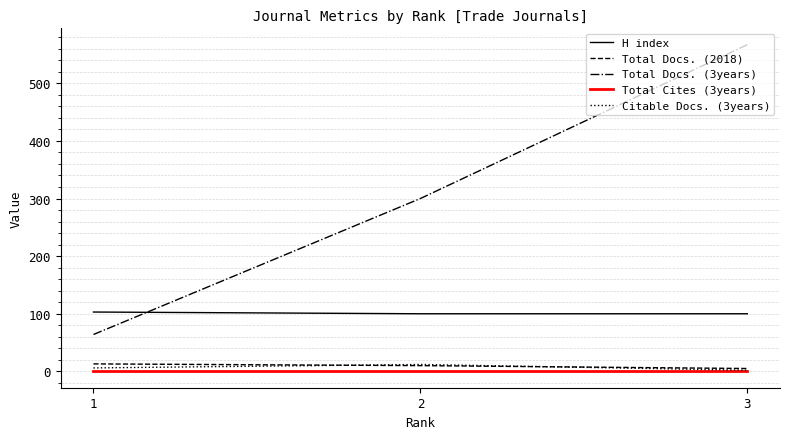

What is the total value across all series at 3?

674